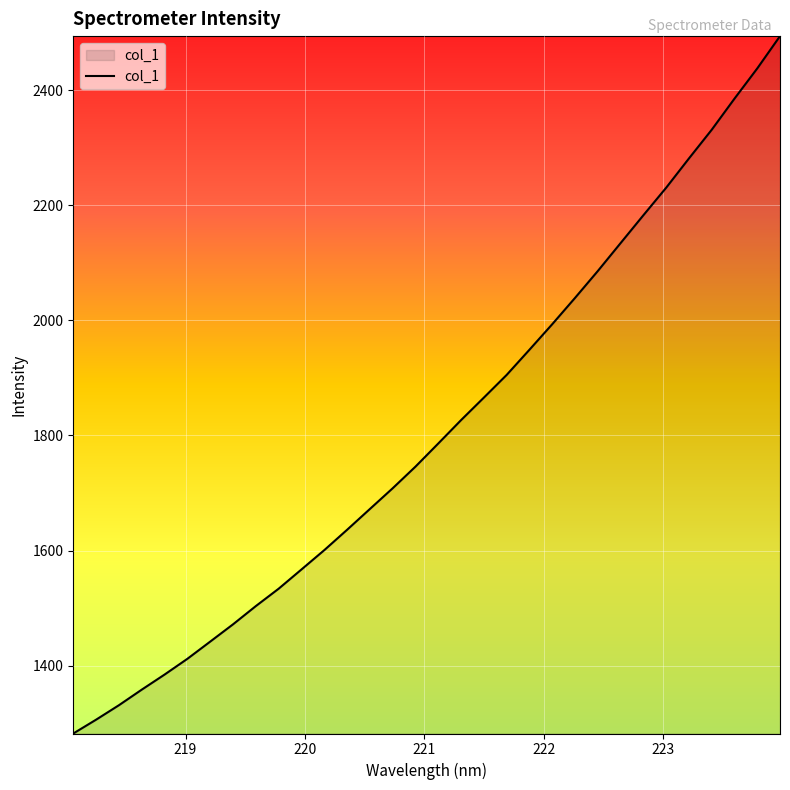

What is the maximum value shown in the chart?

2493.6